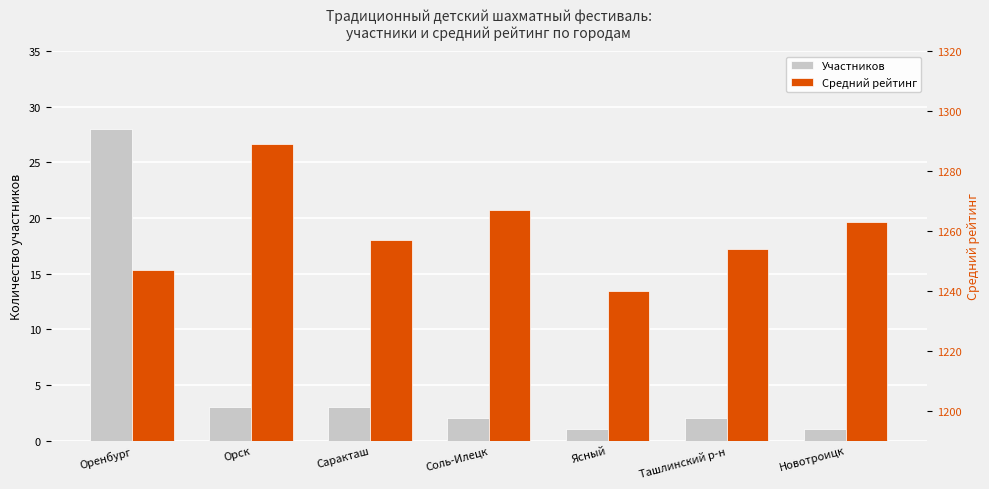

At how many categories does at least one series exceed 1228?

7